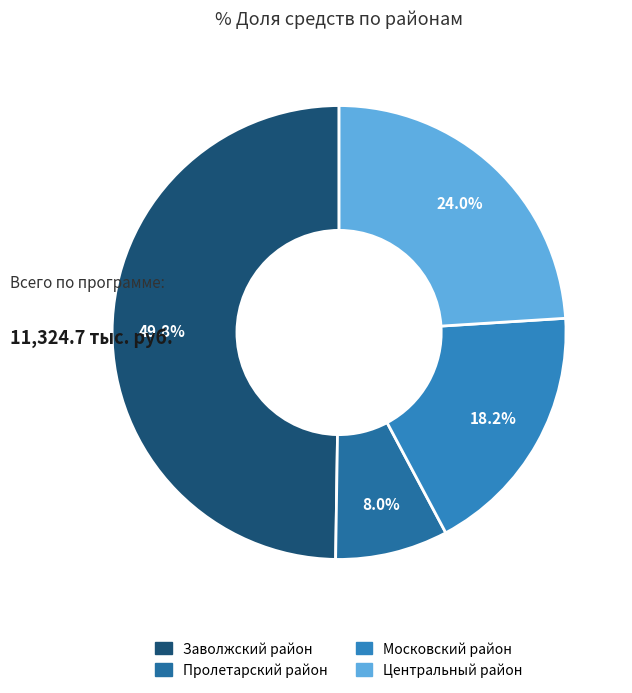

How many slices are in this pie chart?

4